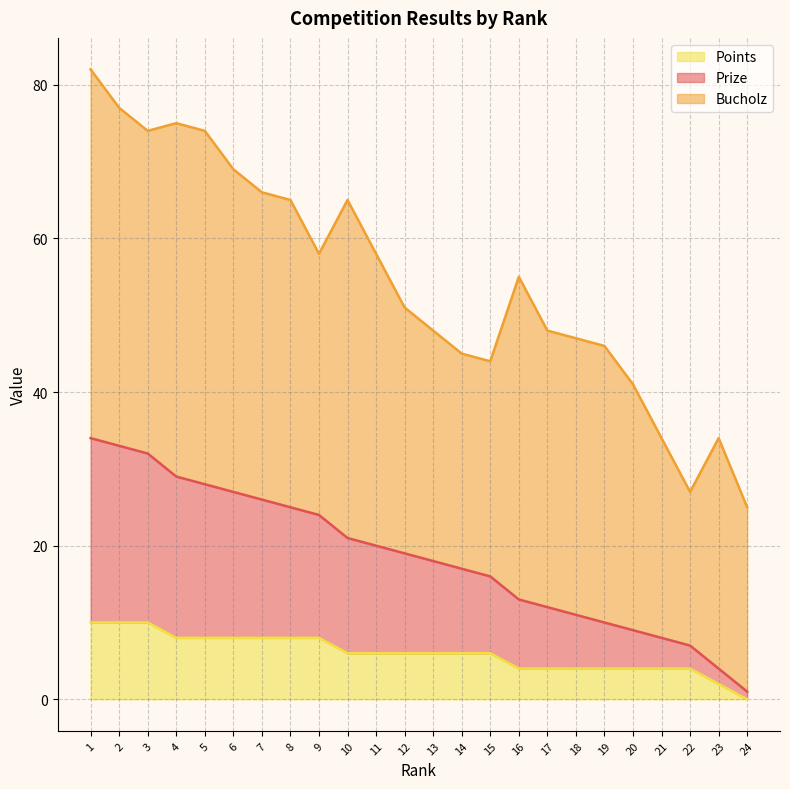

What is the value of the Points point at the 21st from the left?

4